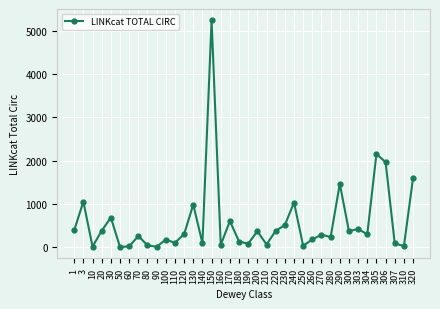

What is the value of the 29th point from the left?

236